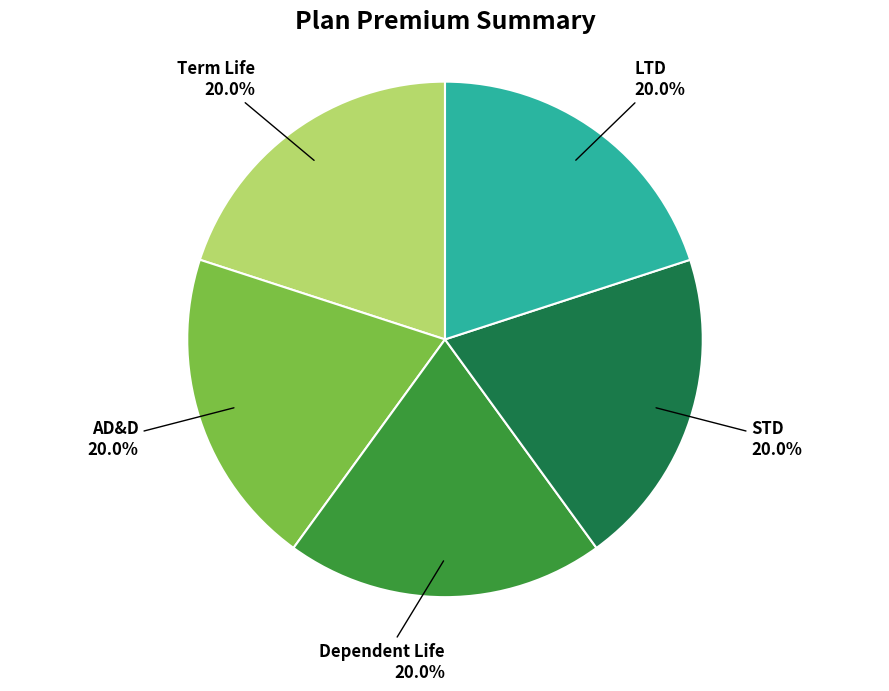

Is there any slice that represents more than half of the pie?

No